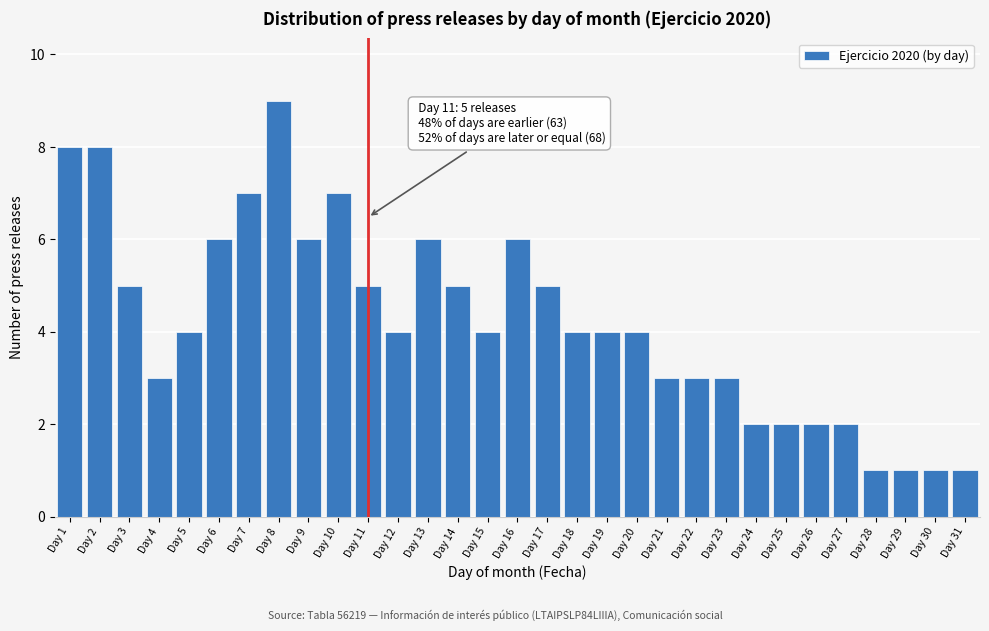

What is the value of the 10th bar from the left?

7